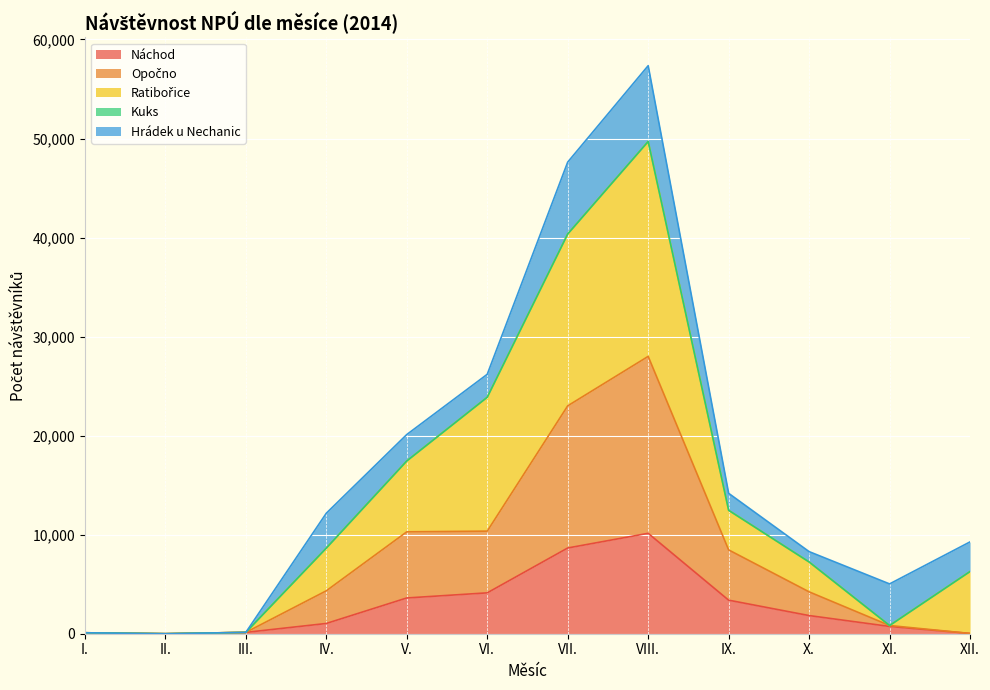

At which category is the sum across all series the highest?

VIII.